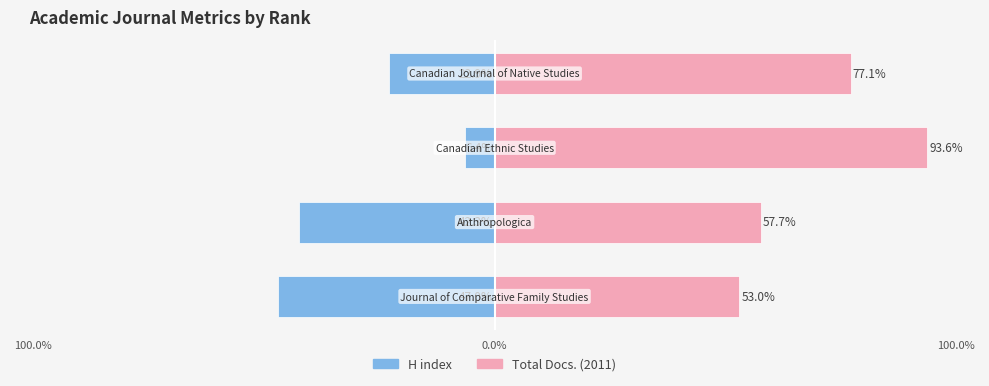

How many bars are there in each group?

2